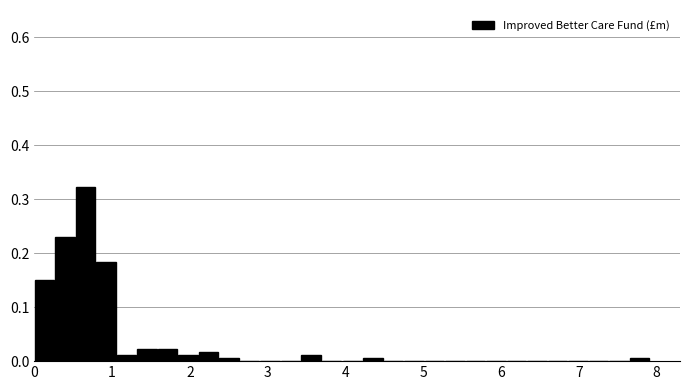

Read against the x-axis, roughly where is the centre of the tallest bar?

0.7